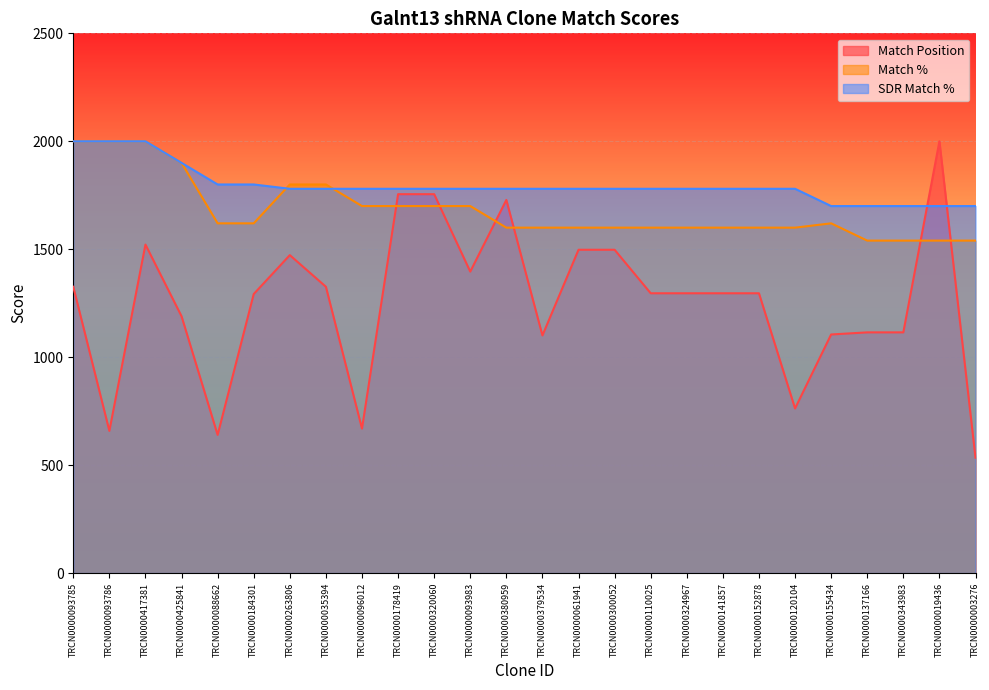

What is the difference between the maximum and minimum values in the Match % series?

460.0